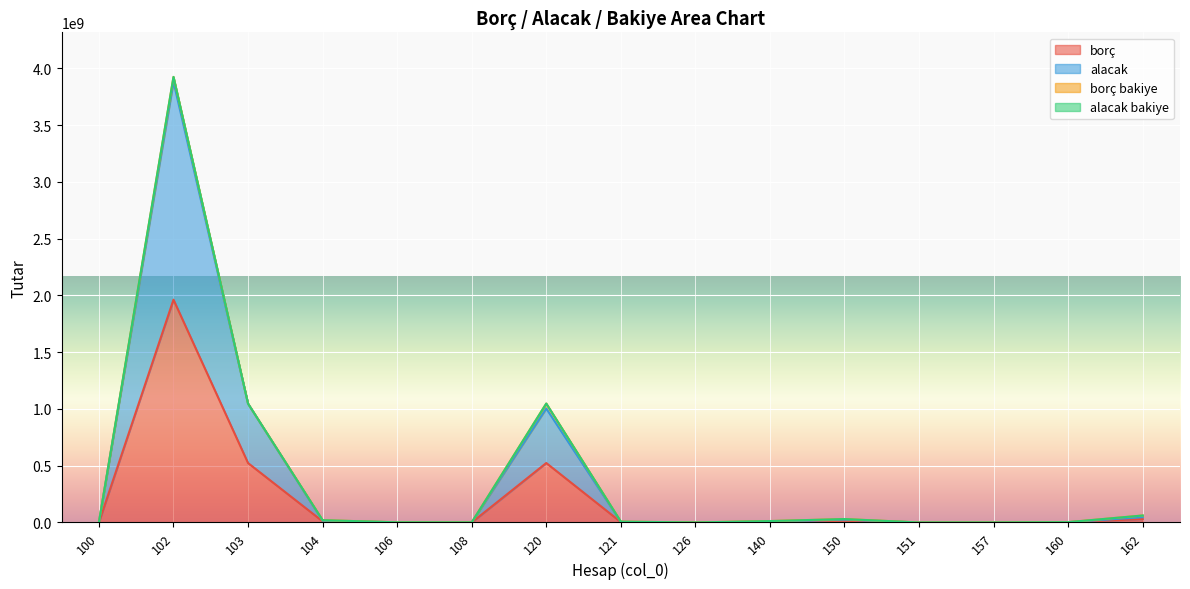

What is the value of the alacak point at the 15th from the left?

46697855.3